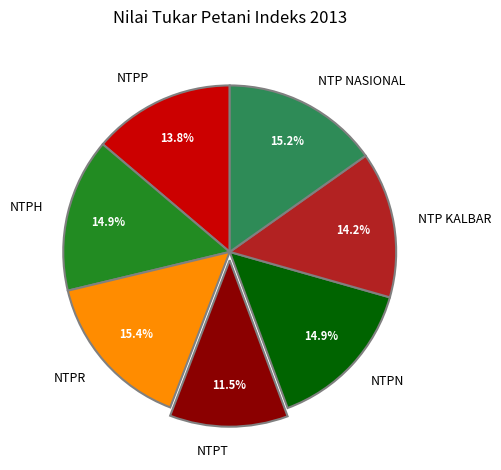

How many segments does this pie chart have?

7